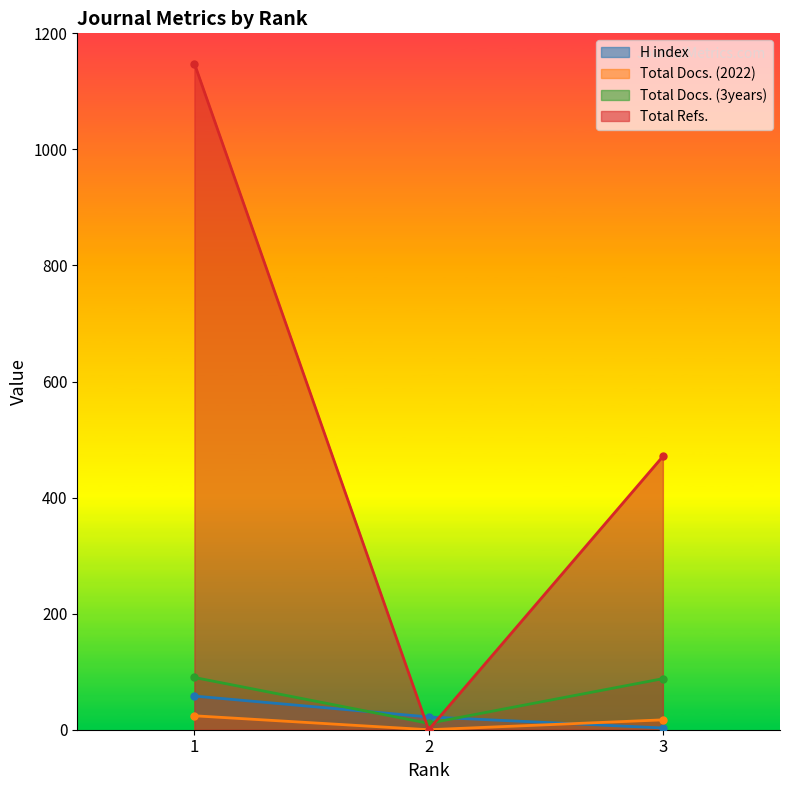

How many series are shown in this chart?

4